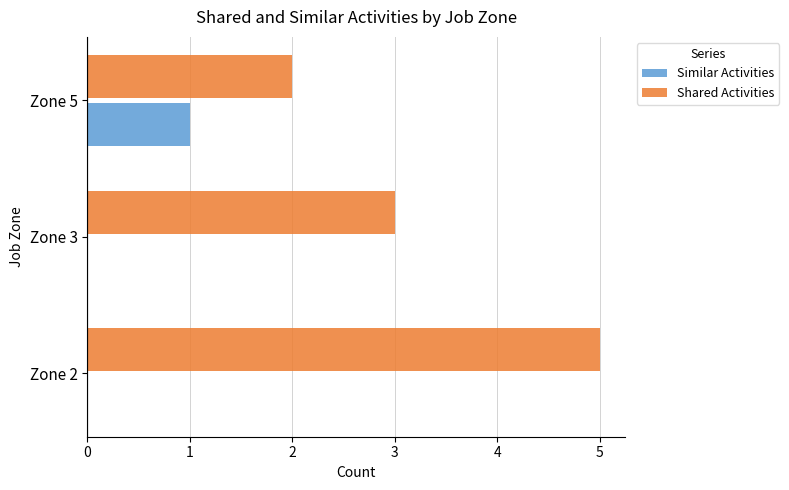

At which category is the sum across all series the highest?

Zone 2